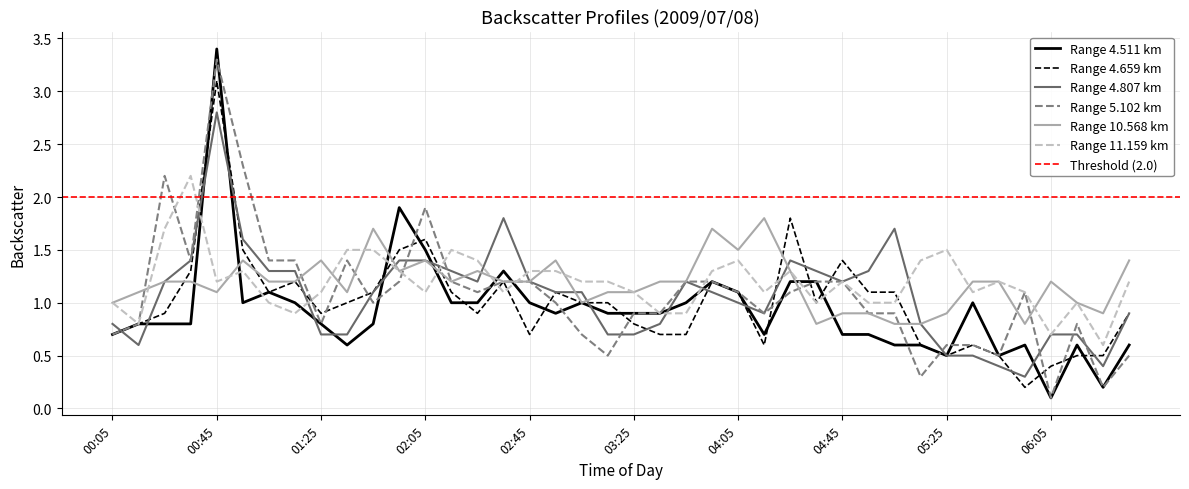

True or false: 5.102 and 4.659 intersect in this chart.

True